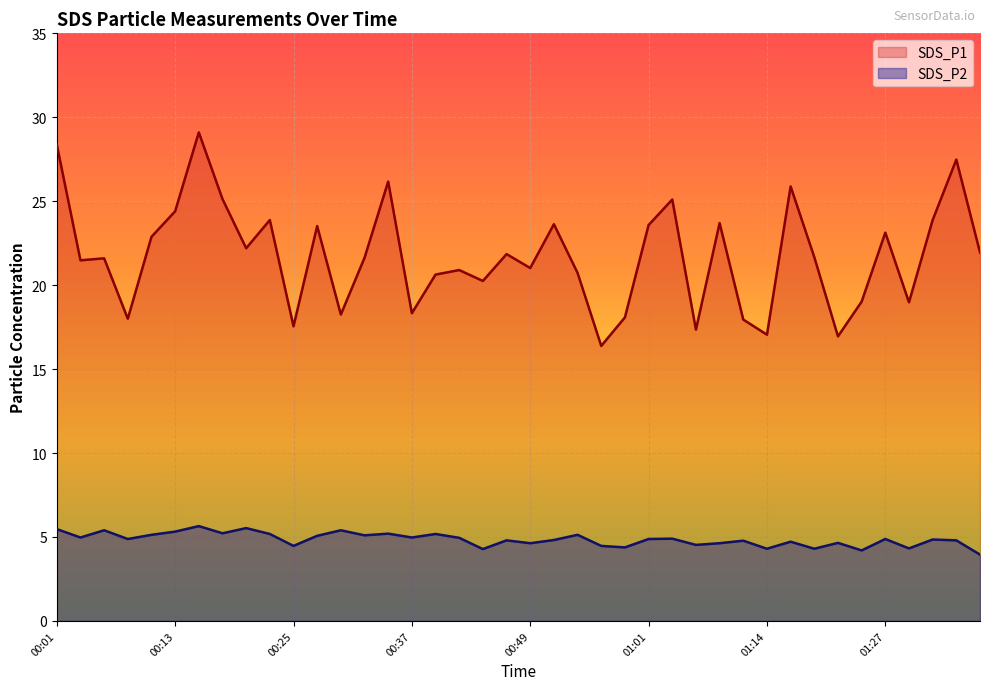

What is the average value of the SDS_P1 series?

21.7